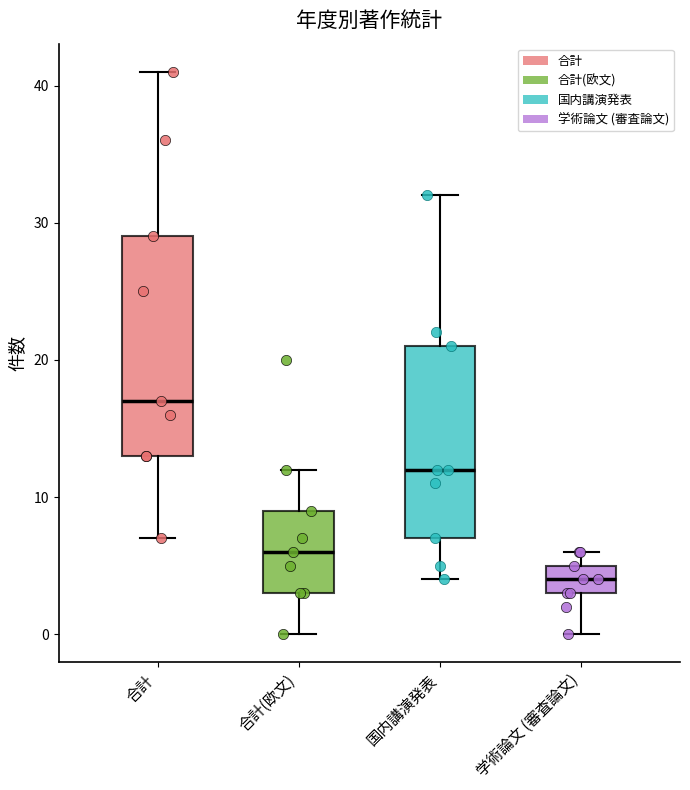

Which box has the lowest median line?

学術論文 (審査論文)